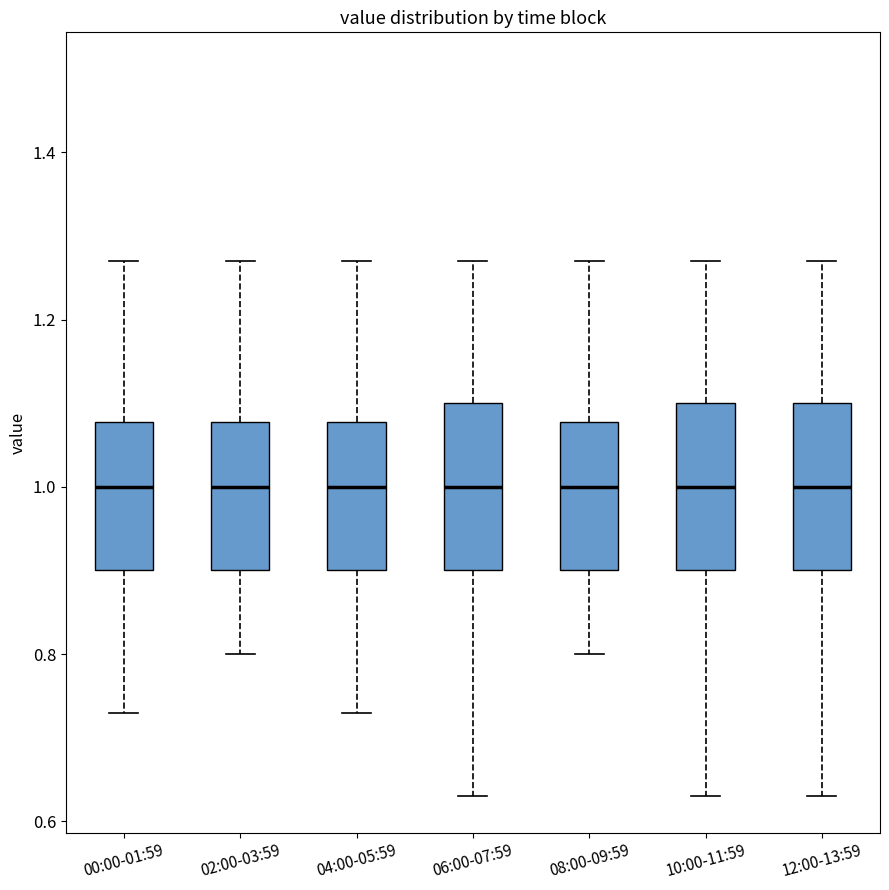

Reading left to right, read every box against the y-axis: the position of its median line, the range the box covers, and the ends of its whiskers. The values are not printed on the chart, so give them approximately, as read against the axis.

00:00-01:59: median 1.00, box 0.90 to 1.08, whiskers 0.74 to 1.28
02:00-03:59: median 1.00, box 0.90 to 1.08, whiskers 0.80 to 1.28
04:00-05:59: median 1.00, box 0.90 to 1.08, whiskers 0.74 to 1.28
06:00-07:59: median 1.00, box 0.90 to 1.10, whiskers 0.64 to 1.28
08:00-09:59: median 1.00, box 0.90 to 1.08, whiskers 0.80 to 1.28
10:00-11:59: median 1.00, box 0.90 to 1.10, whiskers 0.64 to 1.28
12:00-13:59: median 1.00, box 0.90 to 1.10, whiskers 0.64 to 1.28